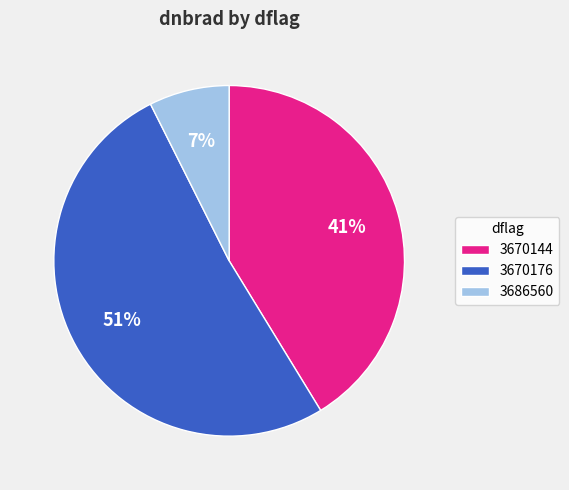

What is the largest slice in the pie chart?

3670176